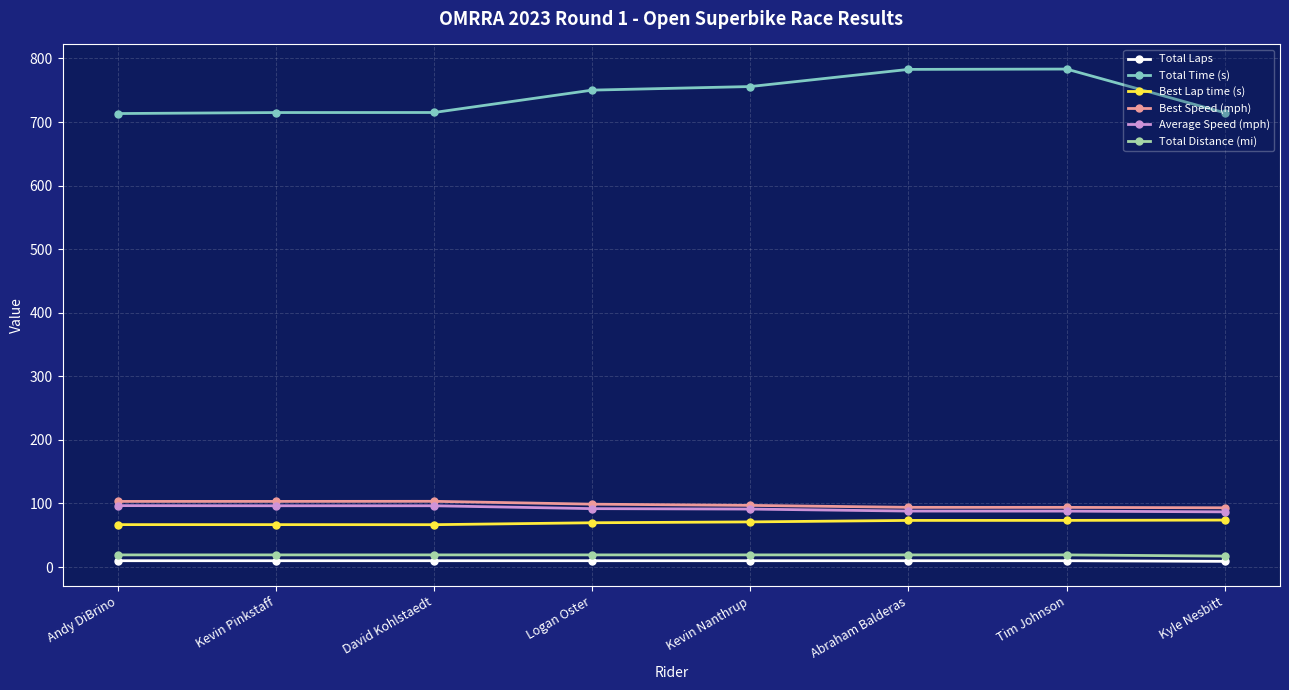

What is the label of the 4th point from the left?

Logan Oster